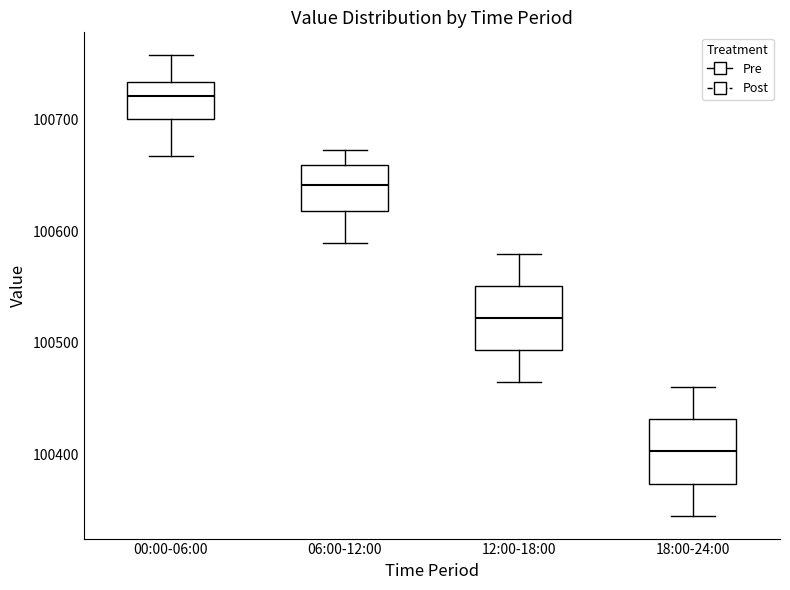

Which box has the lowest median line?

18:00-24:00